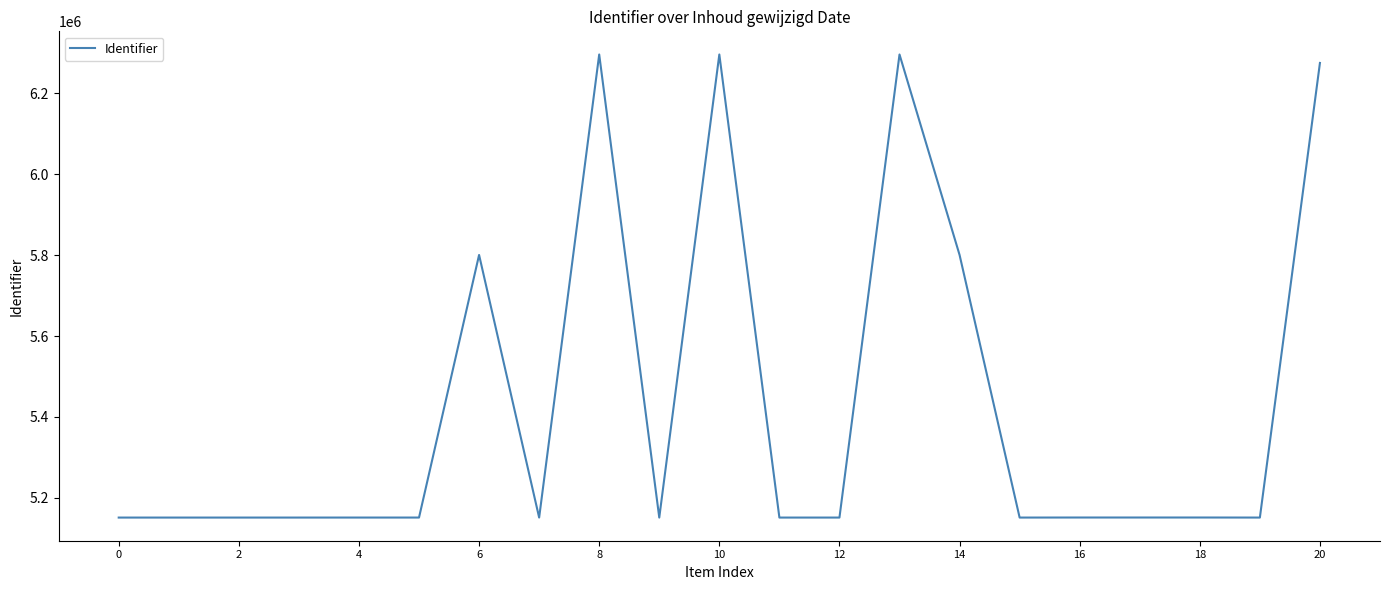

What is the smallest value displayed?

5151142